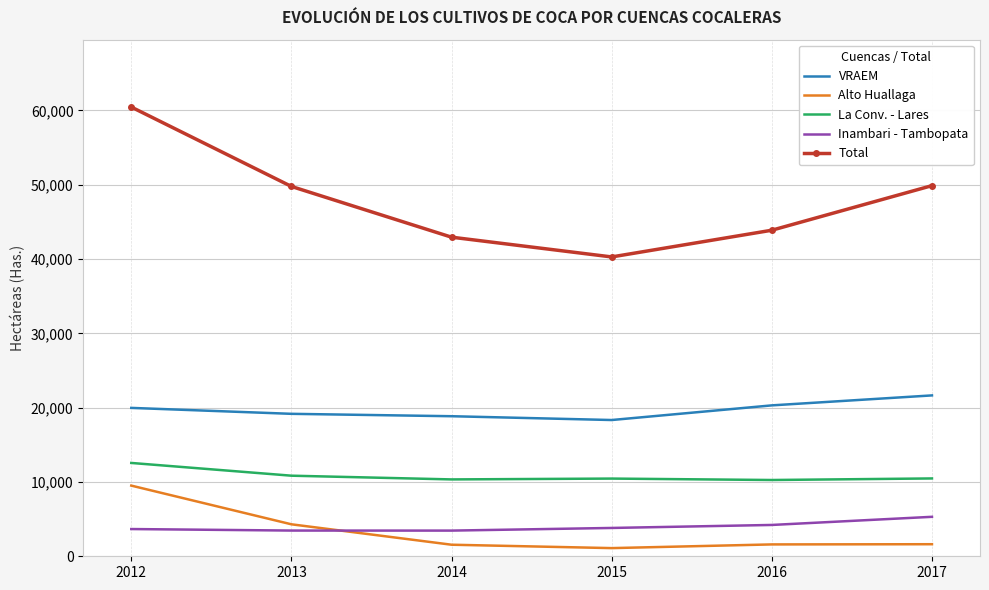

True or false: VRAEM has a value of 7332 at 2017.

False